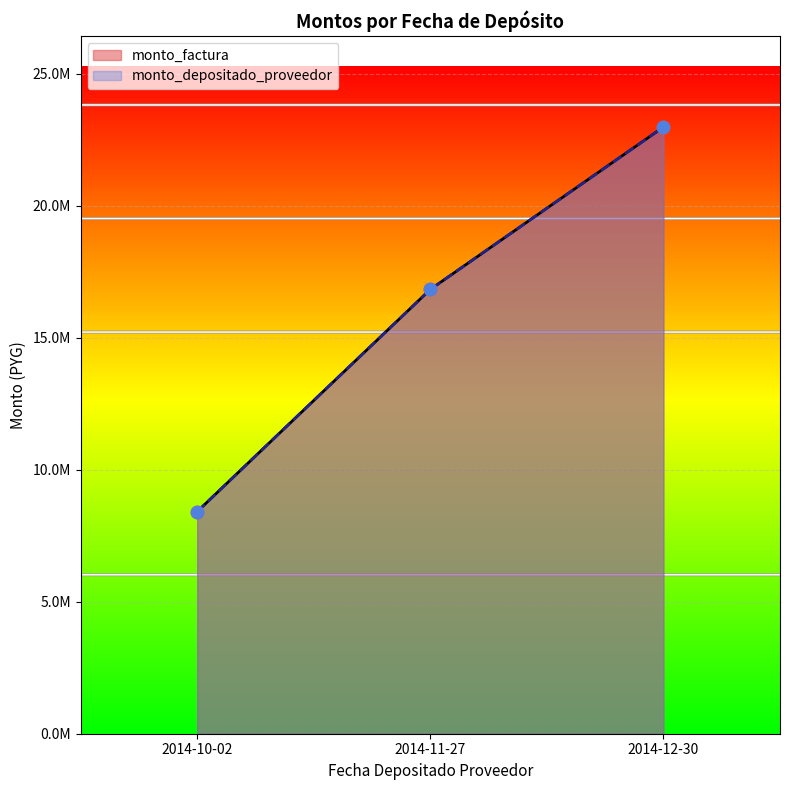

Which series has the largest Y range (max minus min)?

monto_factura